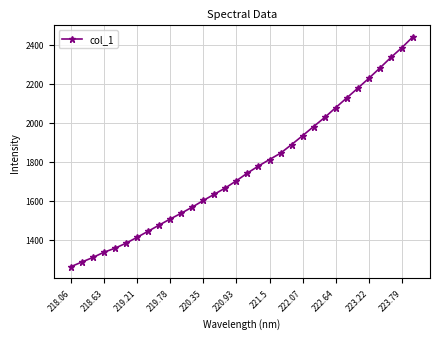

What is the value of the 9th point from the left?

1474.1